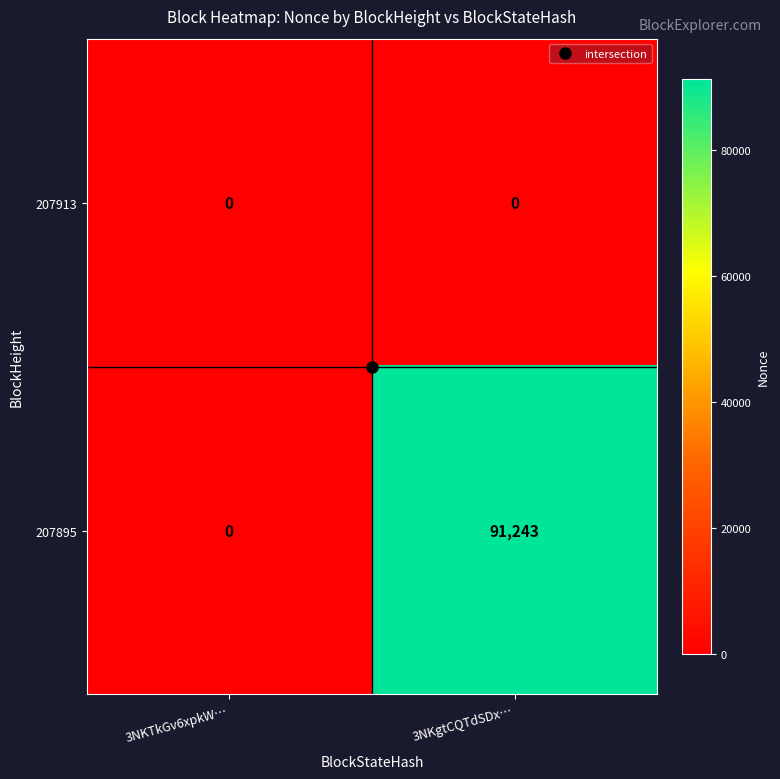

The 207895 series shows 36029 at 3NKTkGv6xpkW…. True or false?

False